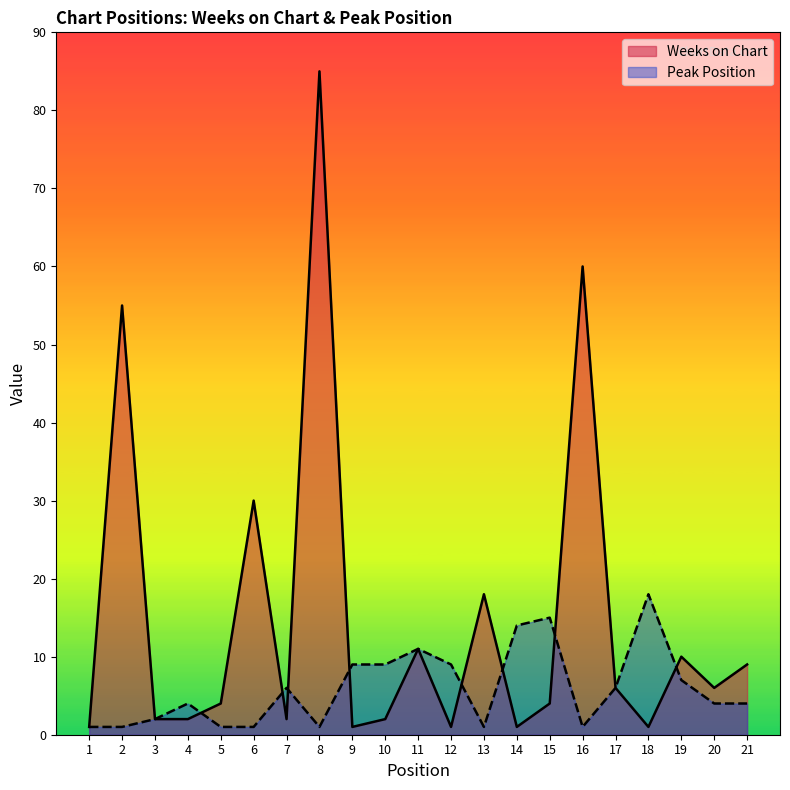

What is the difference between the Peak Position values at 10 and 7?

3